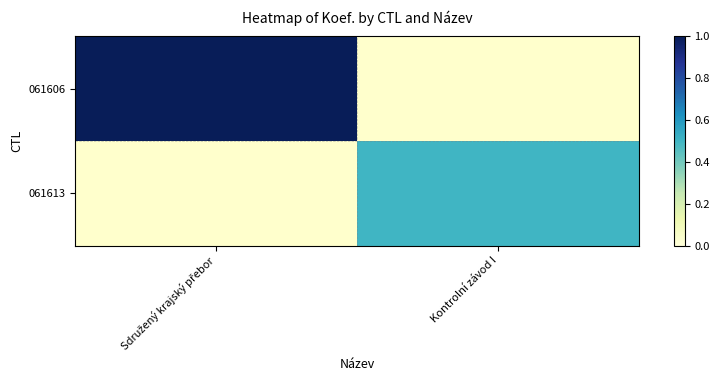

What is the maximum value for 061606?

1.0